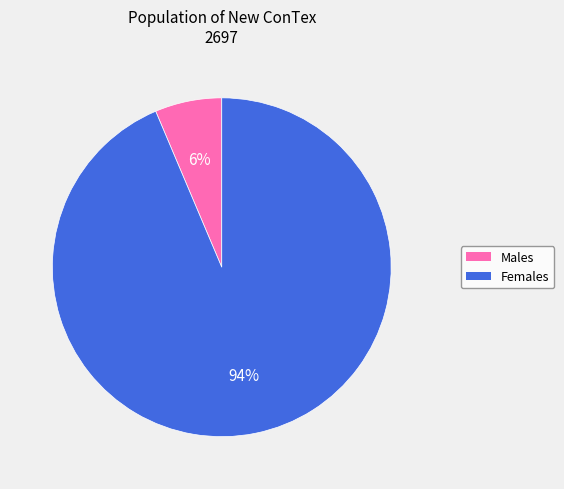

Is there a majority slice in this chart?

Yes